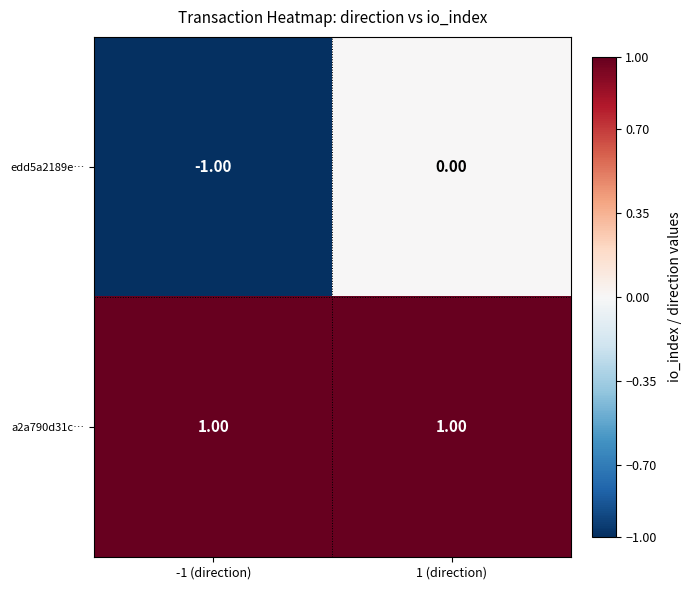

At which category is the sum across all series the highest?

1 (direction)